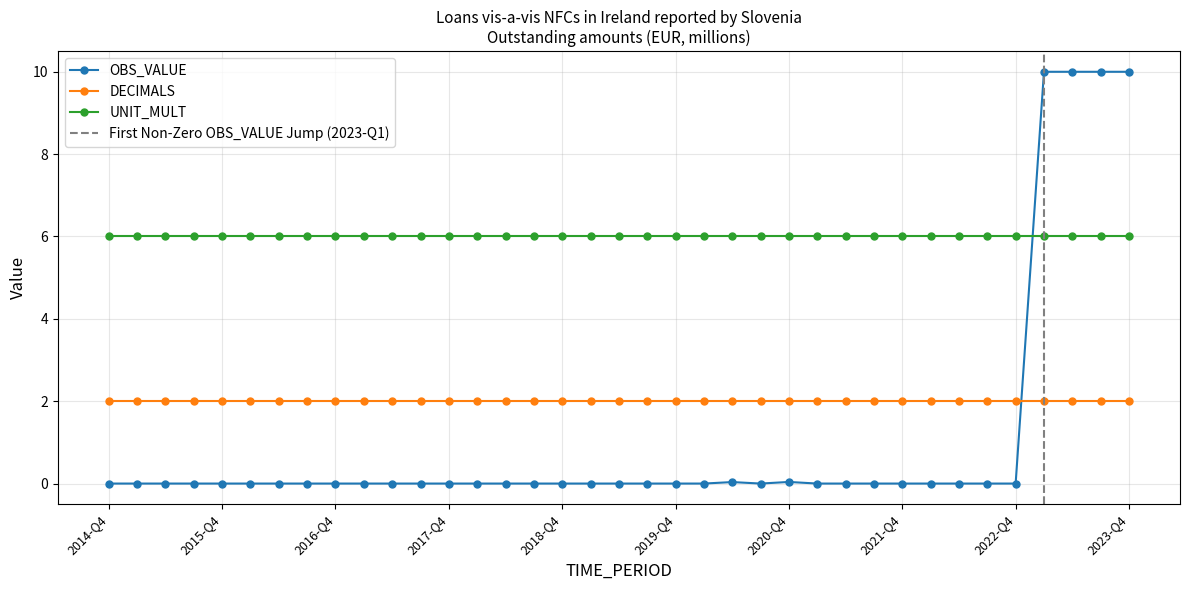

What position from the right is 2015-Q2?

35